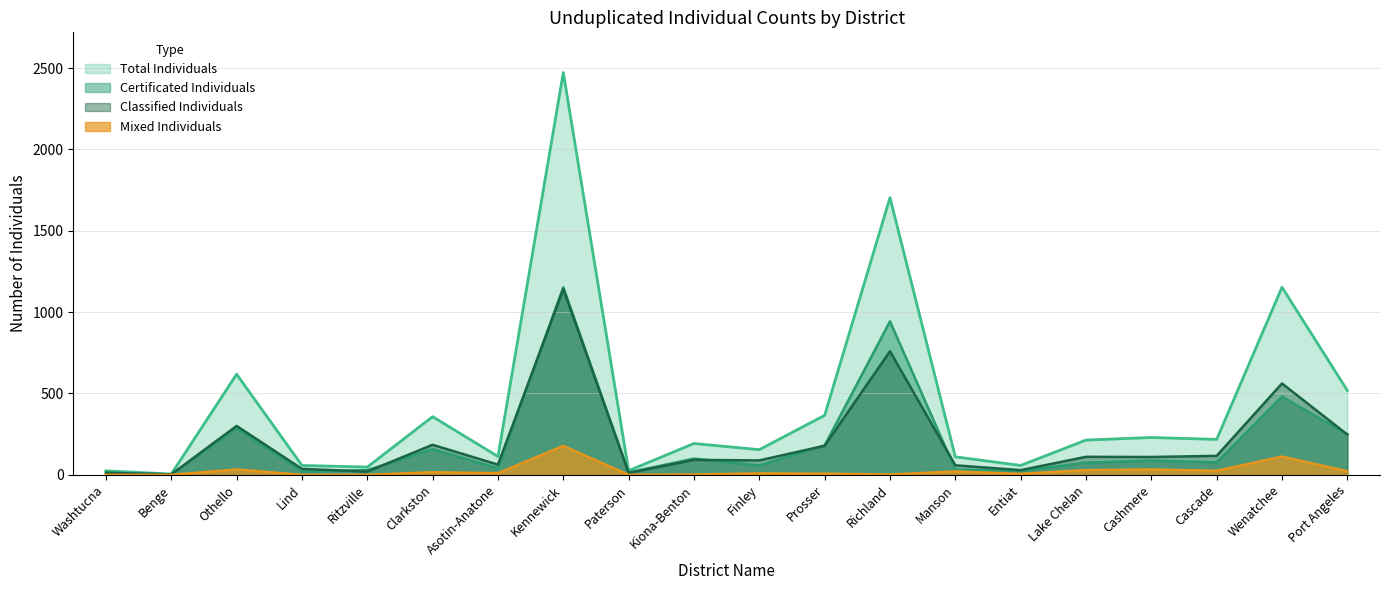

The Total Individuals series shows 394 at Othello. True or false?

False